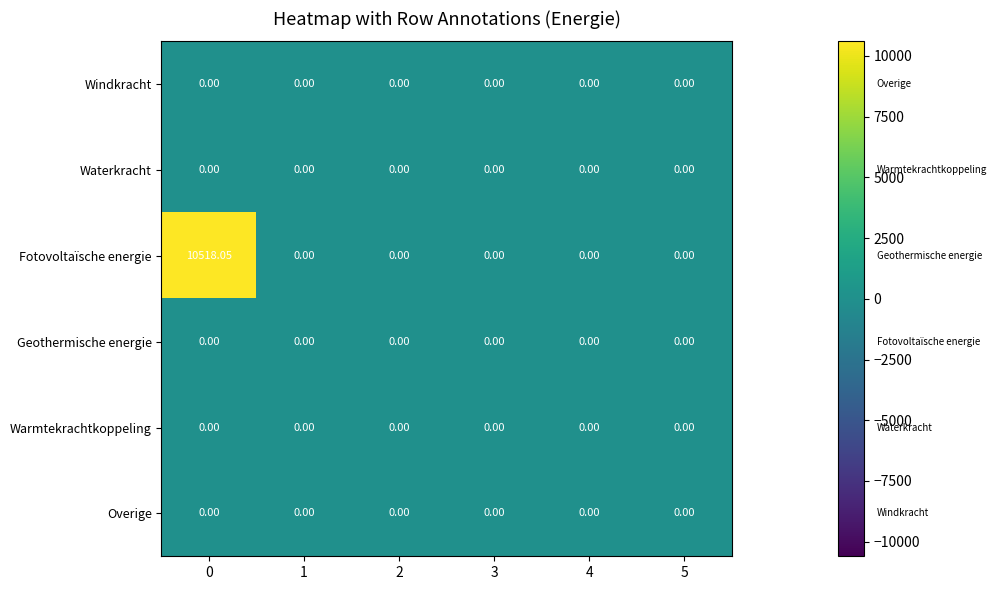

Which series has the largest range (max minus min)?

Fotovoltaïsche energie